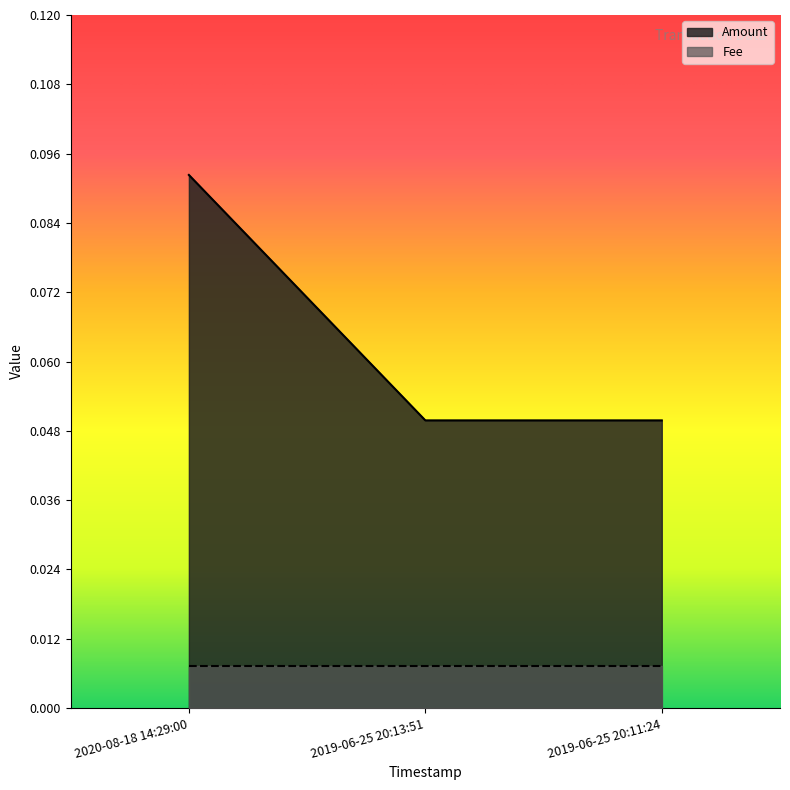

Reading left to right, transcribe all the data shown in this chart.

2020-08-18 14:29:00=0.1	2019-06-25 20:13:51=0.1	2019-06-25 20:11:24=0.1